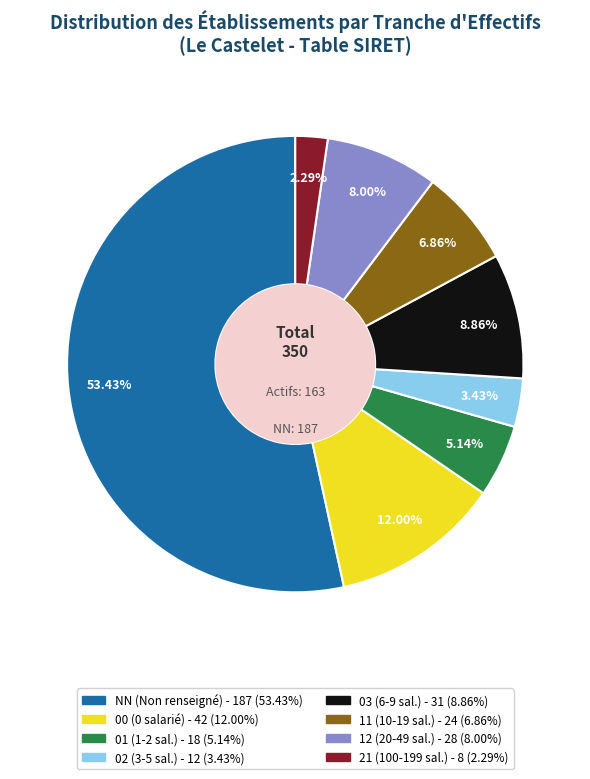

What percentage do 03 and 01 together represent?

14.0%